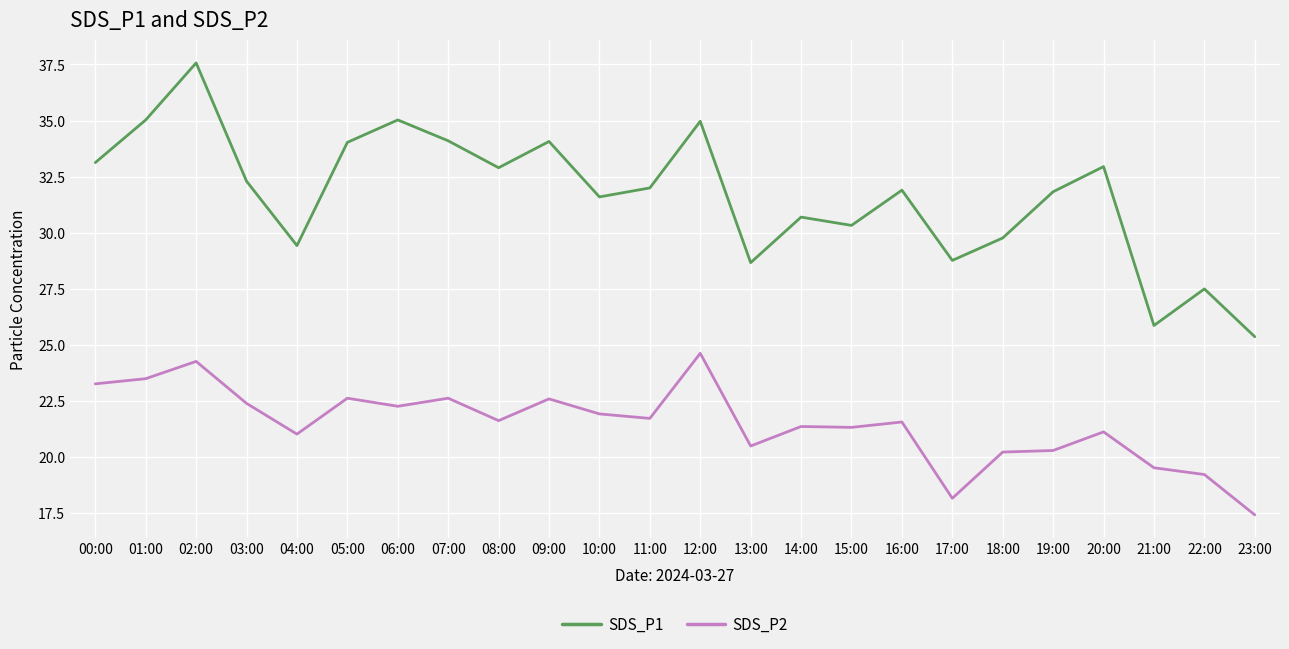

What position from the left is 19:00?

20